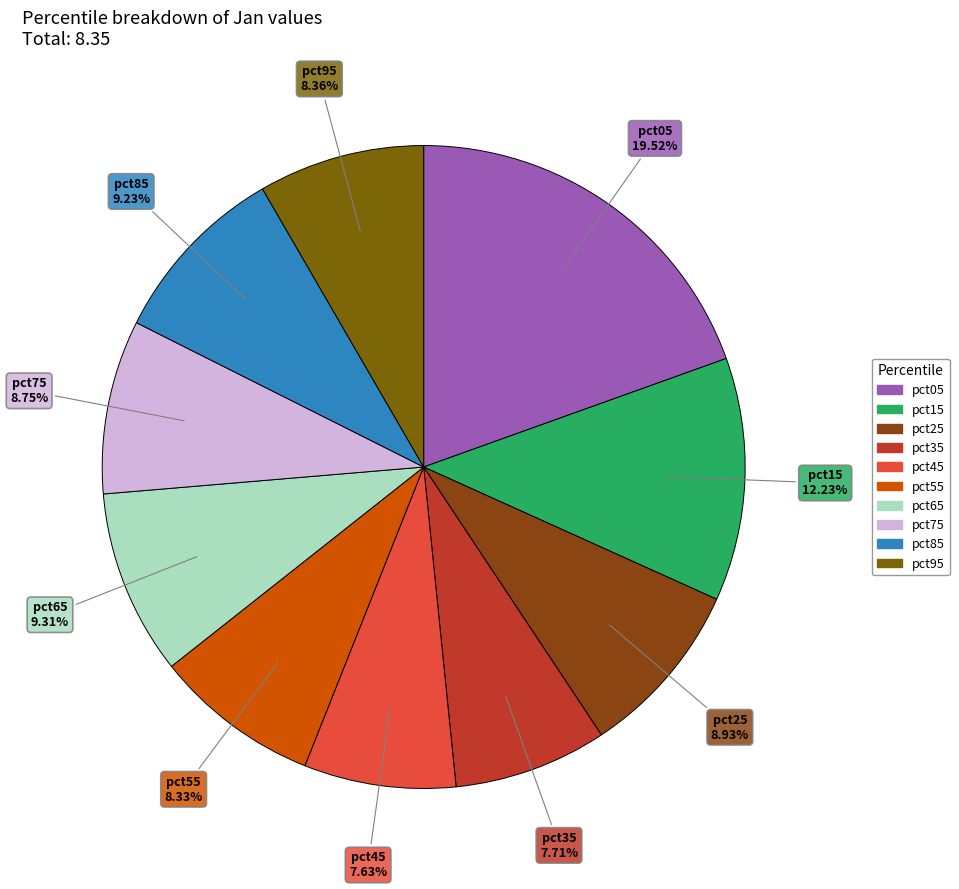

Does any single category account for the majority?

No